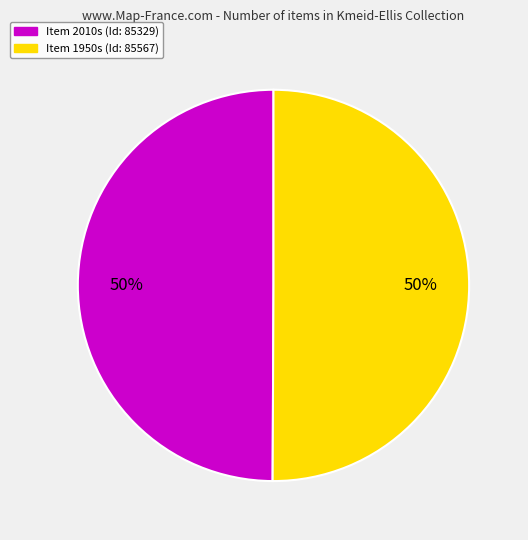

To the nearest percent, what is the average slice percentage?

50%